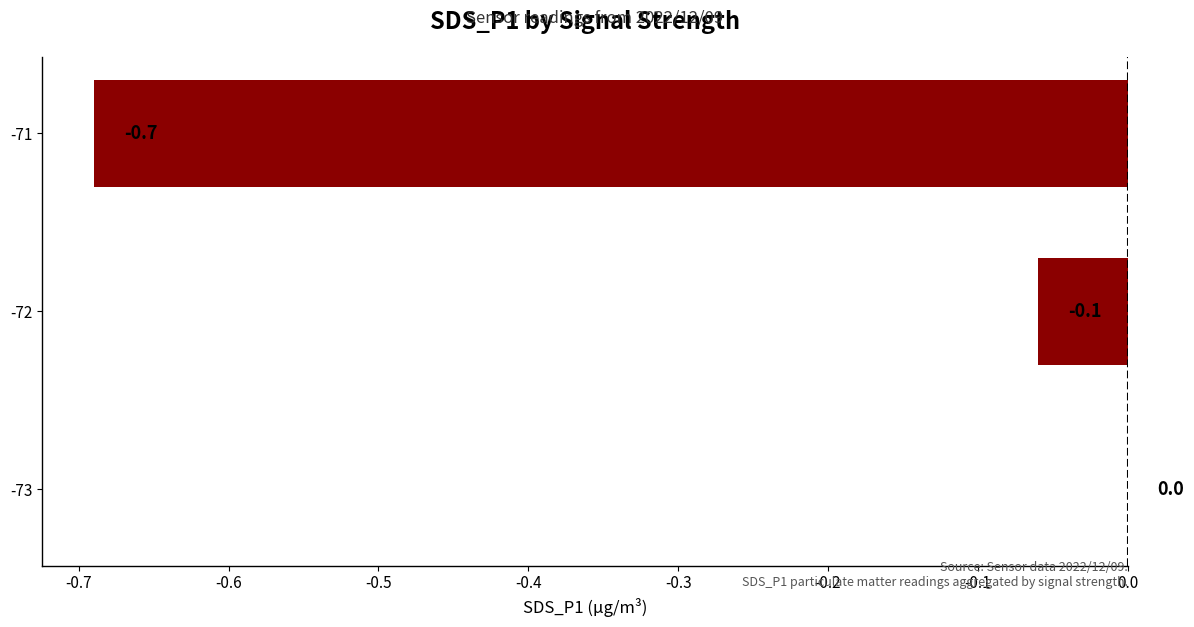

At which category does the chart reach its peak across all series?

-73